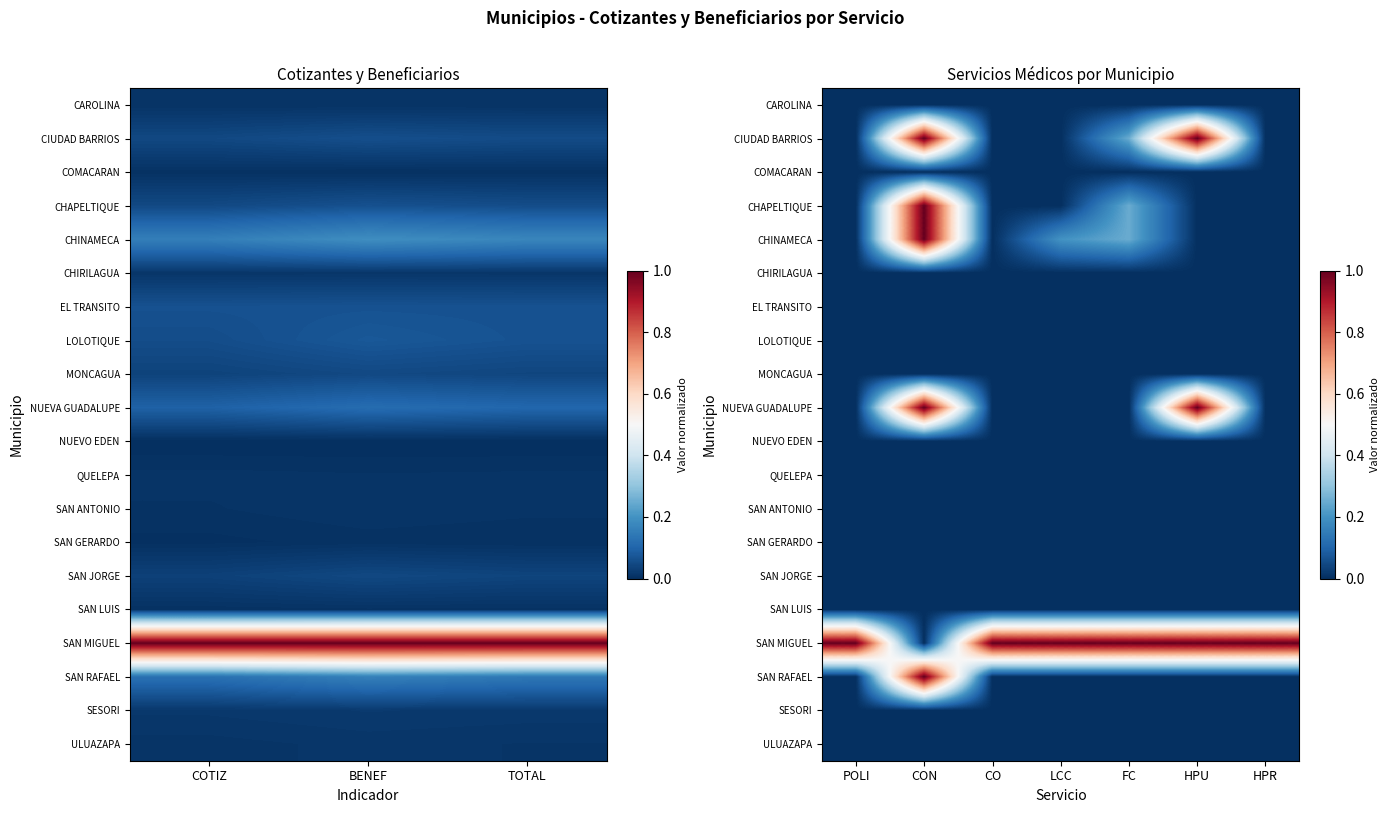

How many values in the CIUDAD BARRIOS series exceed 0?

3